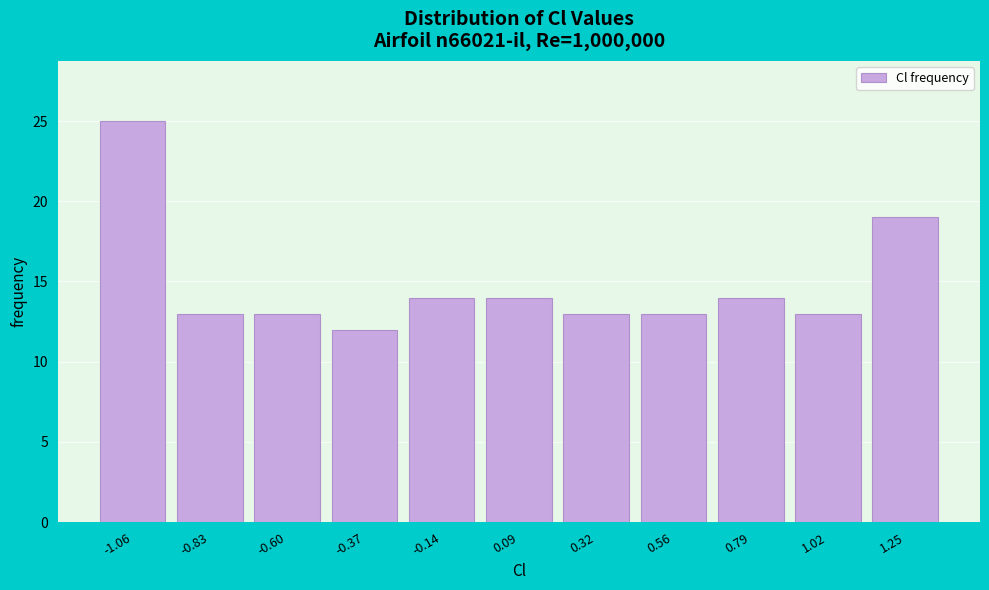

Reading right to left, what are all the values shown in this chart?

19	13	14	13	13	14	14	12	13	13	25